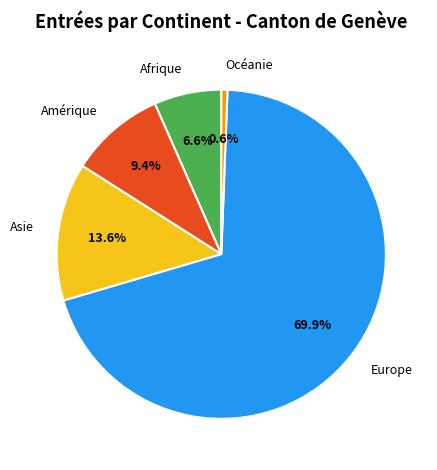

Rank the categories by value from lowest to highest.

Océanie, Afrique, Amérique, Asie, Europe